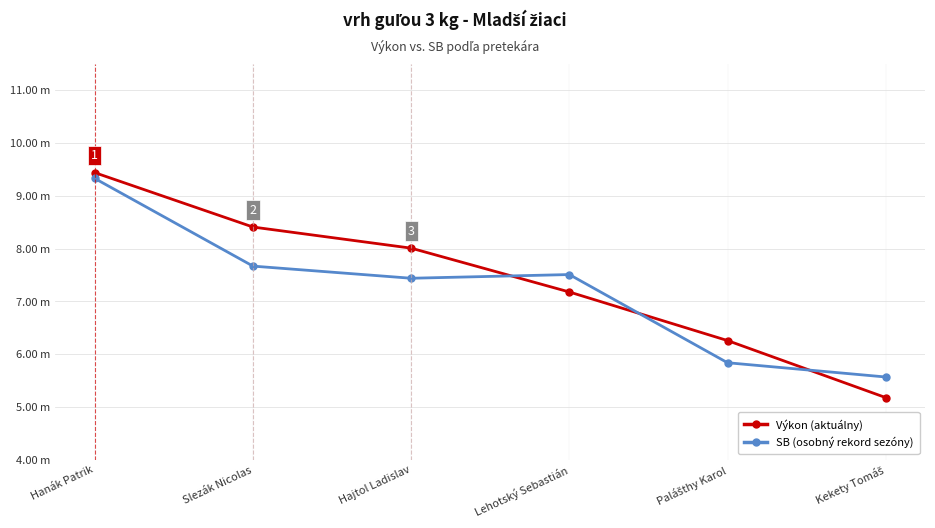

What is the total value across all series at Slezák Nicolas?

16.1